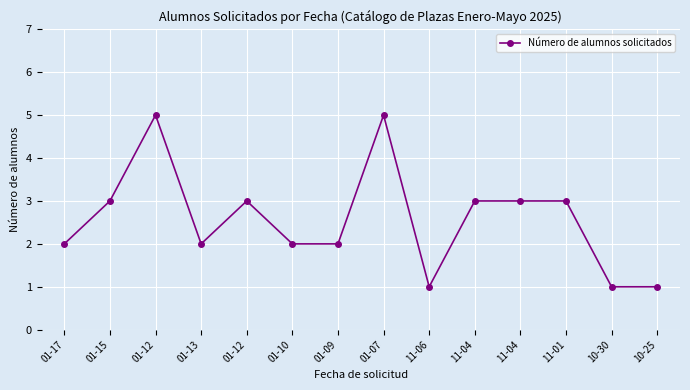

Where does the data first go above 3?

01-12